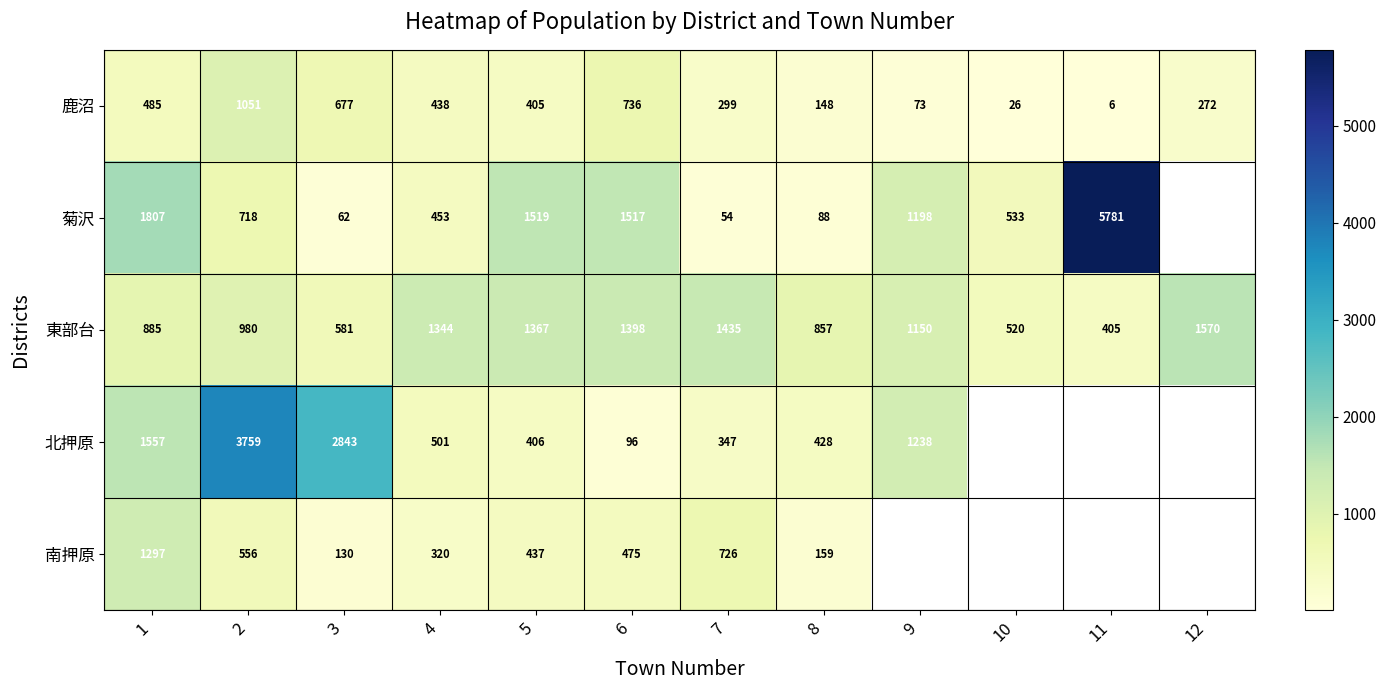

What is the difference between the highest and lowest values at 8?

769